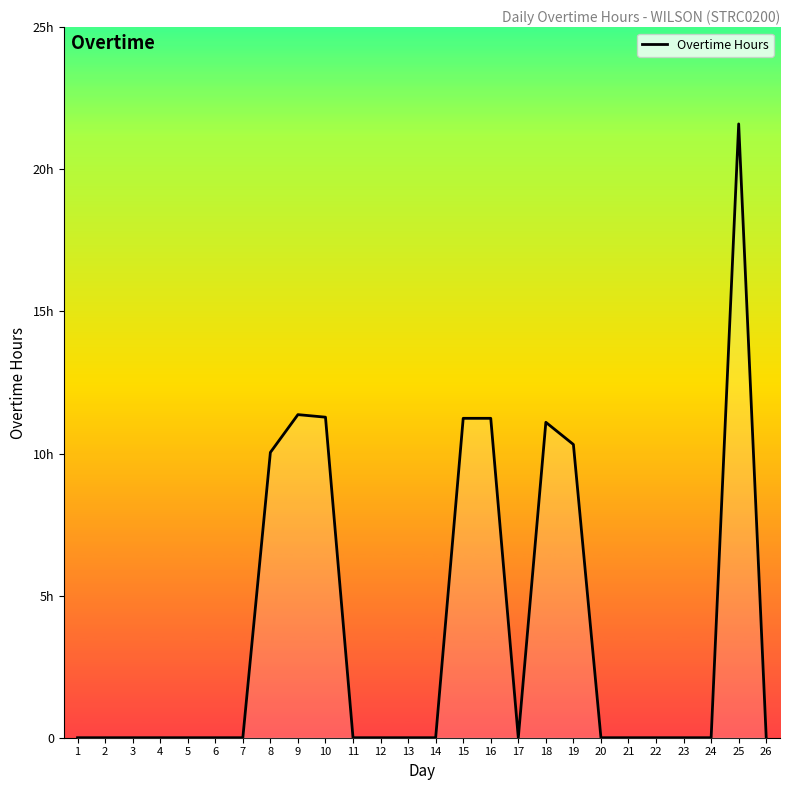

Rank the categories by value from lowest to highest.

1, 2, 3, 4, 5, 6, 7, 11, 12, 13, 14, 17, 20, 21, 22, 23, 24, 26, 8, 19, 18, 15, 16, 10, 9, 25